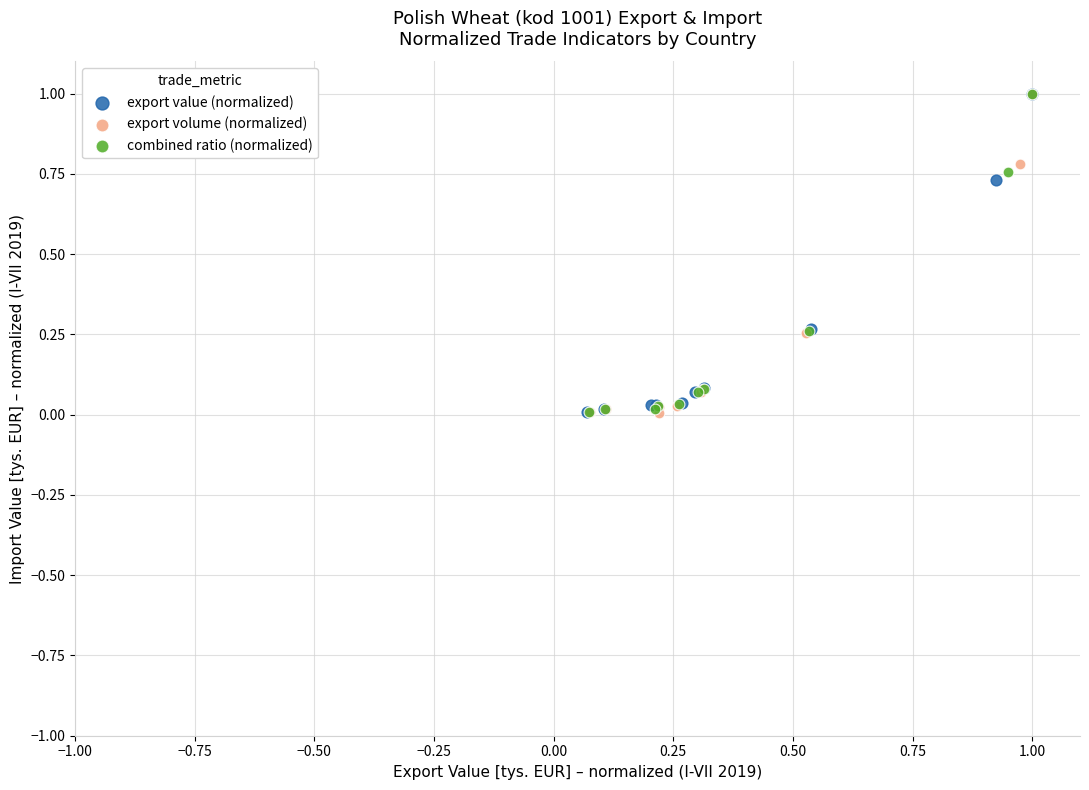

What are all the series names shown in the legend?

export value (normalized), export volume (normalized), combined ratio (normalized)